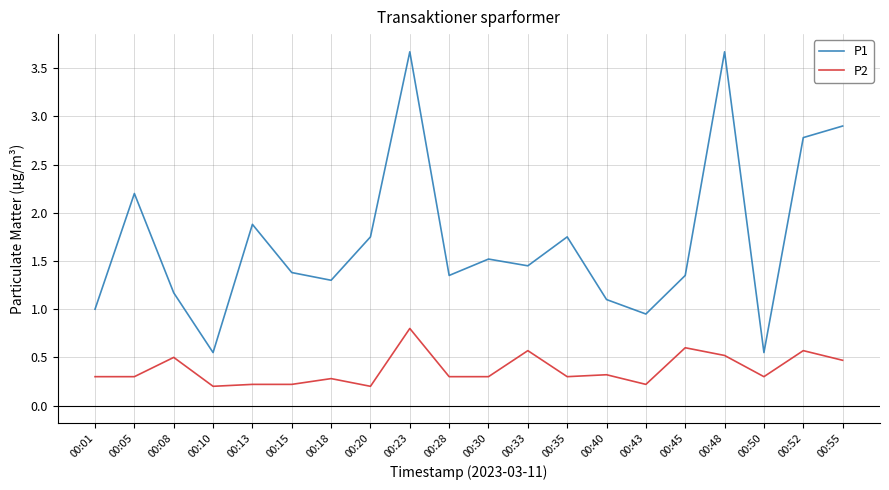

What value does the P1 series have at 00:55?

2.9